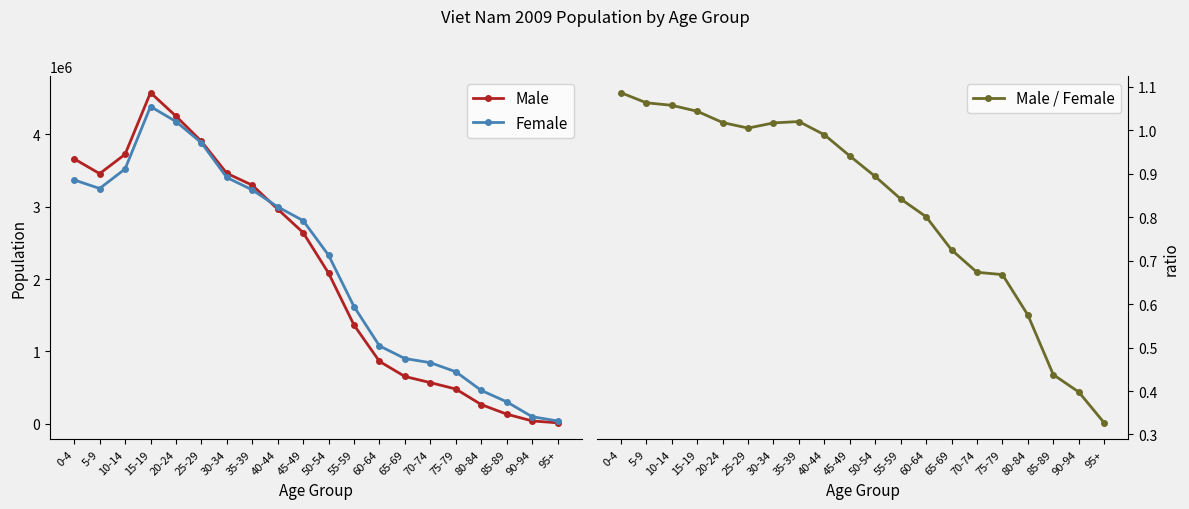

Where is Female nearest to the value 2212137?

50-54